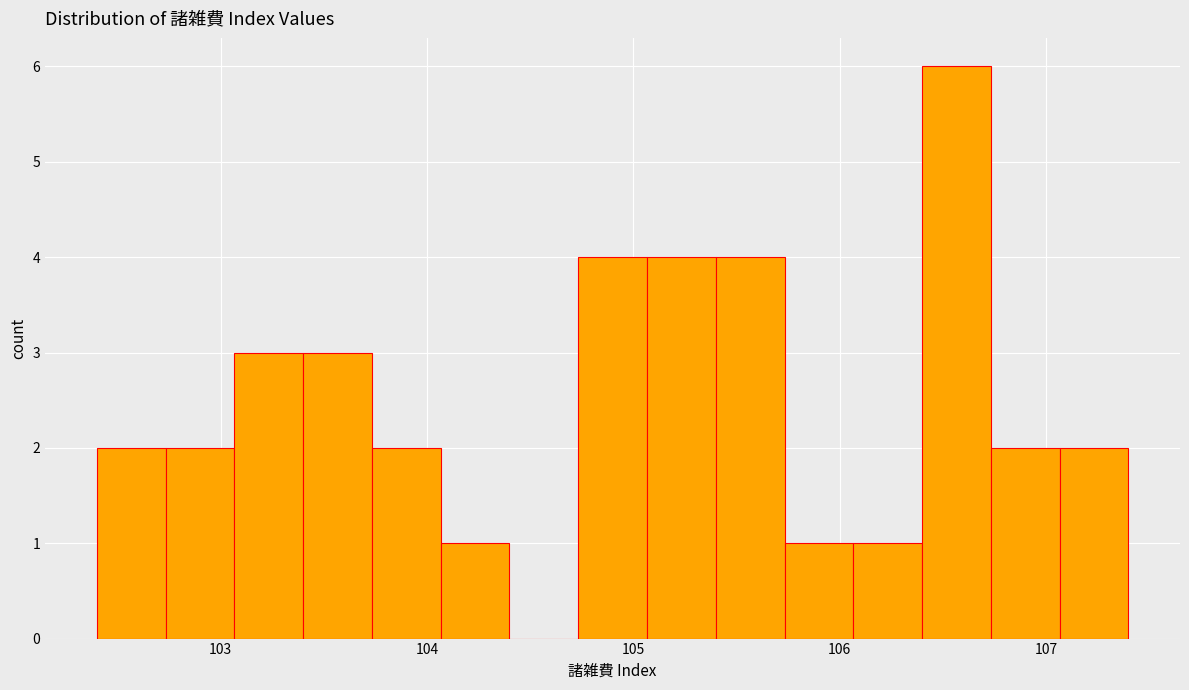

Read against the x-axis, roughly where is the centre of the tallest bar?

106.6